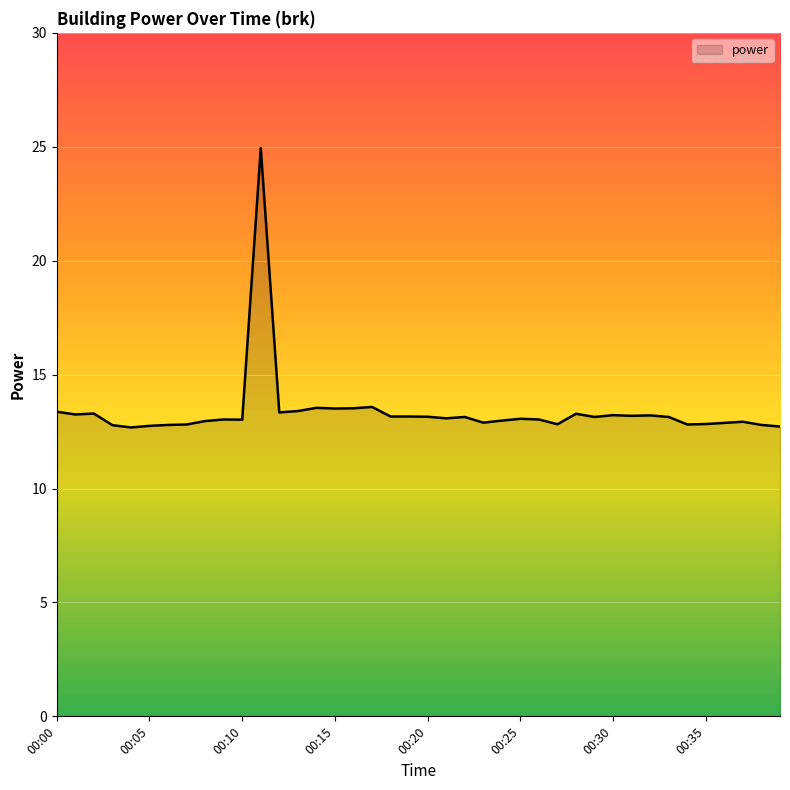

What is the minimum value shown in the chart?

12.7